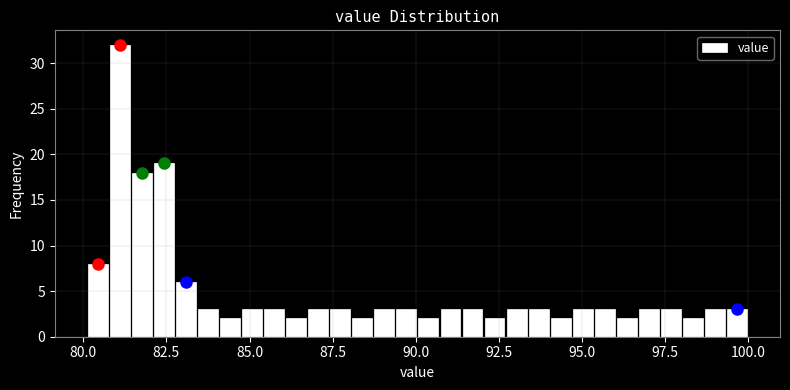

Around what value on the x-axis is the tallest bar? Give the approximate position of its centre, as read against the axis.

81.0